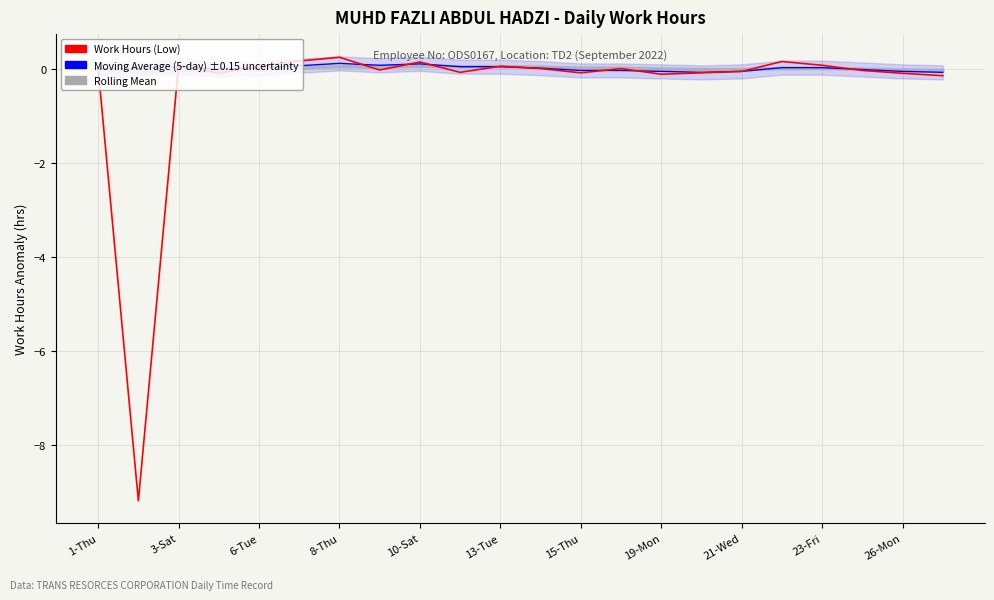

Between which two adjacent categories do Rolling Mean and Moving Average (5-day) first intersect?

16 and 17